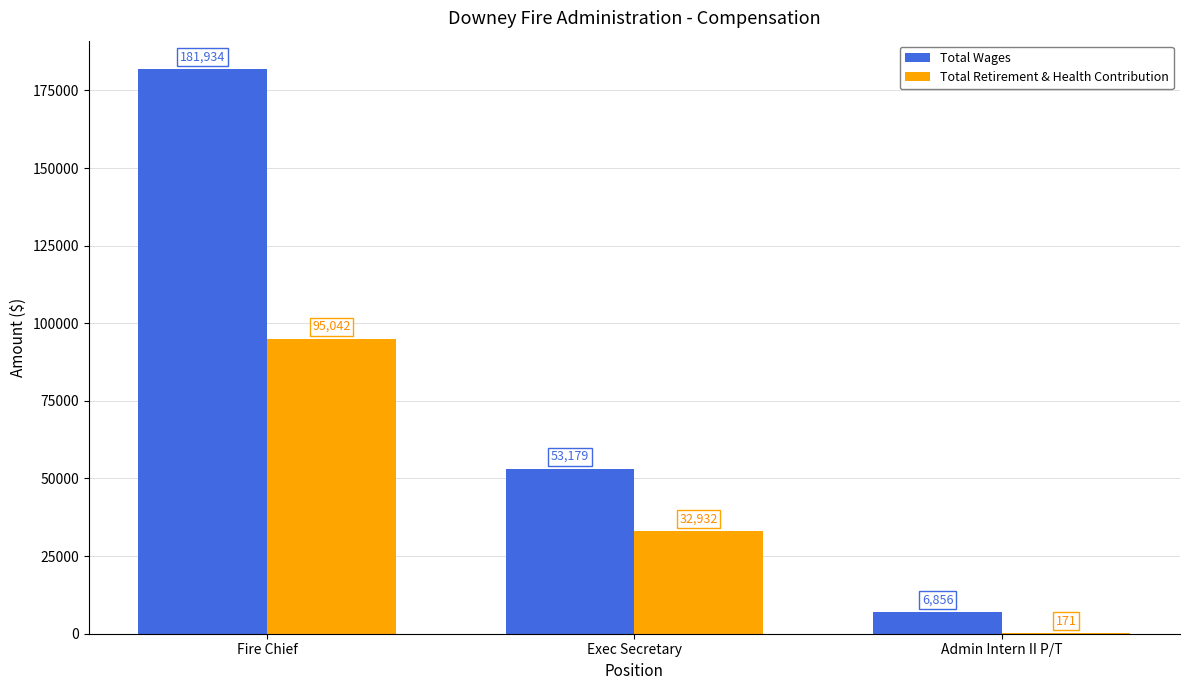

The Total Wages series shows 53179 at Exec Secretary. True or false?

True